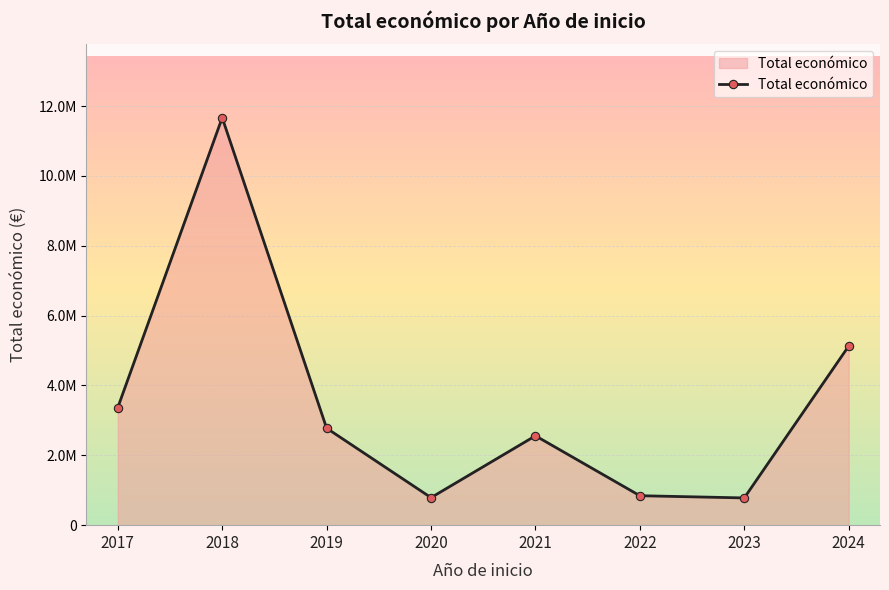

At which category does the chart reach its peak across all series?

2018